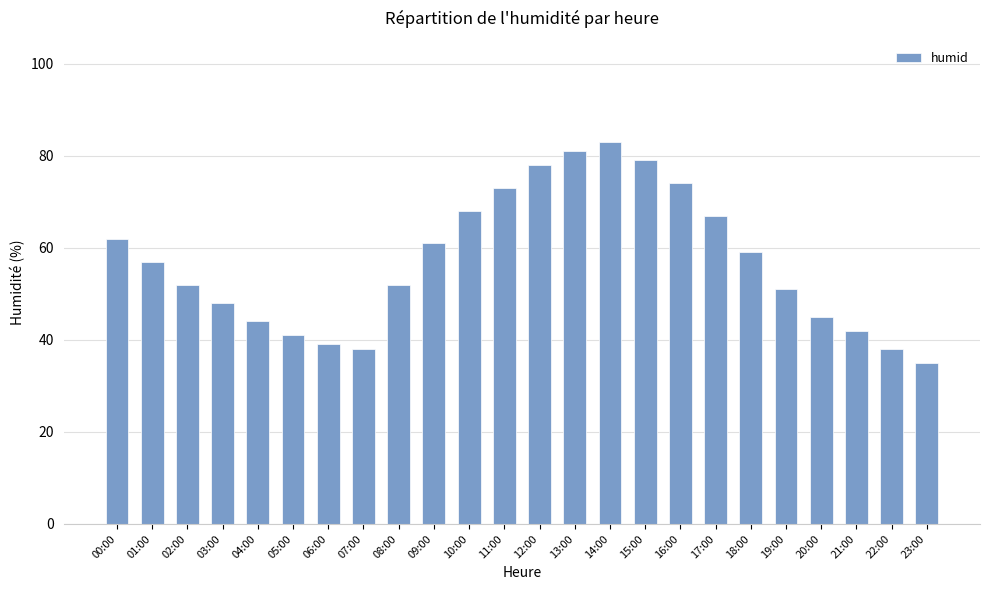

What is the difference between the second highest and second lowest values?

43